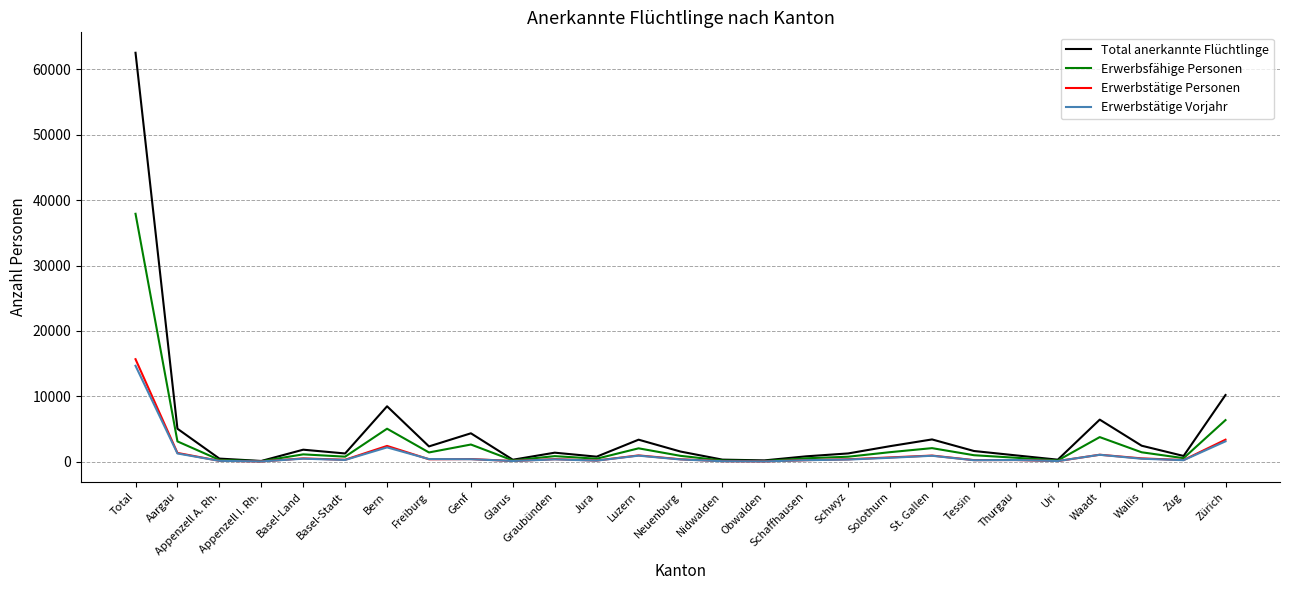

How many values in the Erwerbstätige Vorjahr series are below 343?

13